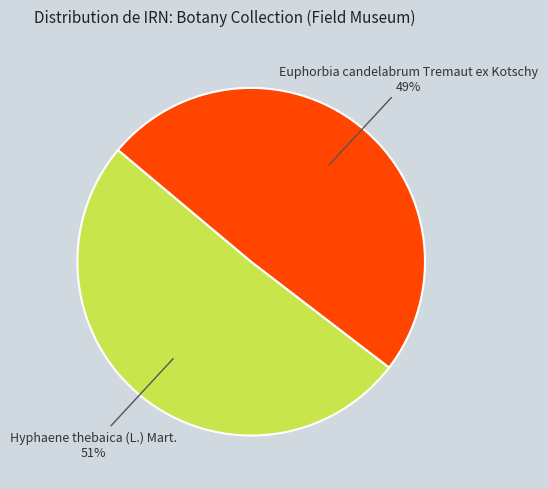

To the nearest percent, what is the average slice percentage?

50%